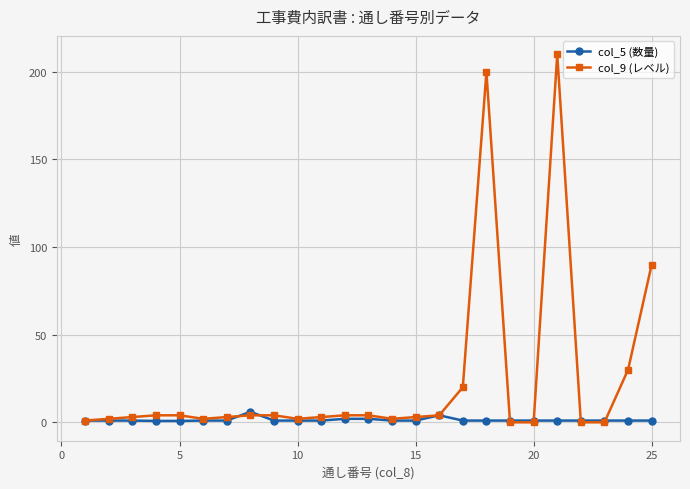

Which series has the largest range (max minus min)?

col_9 (レベル)